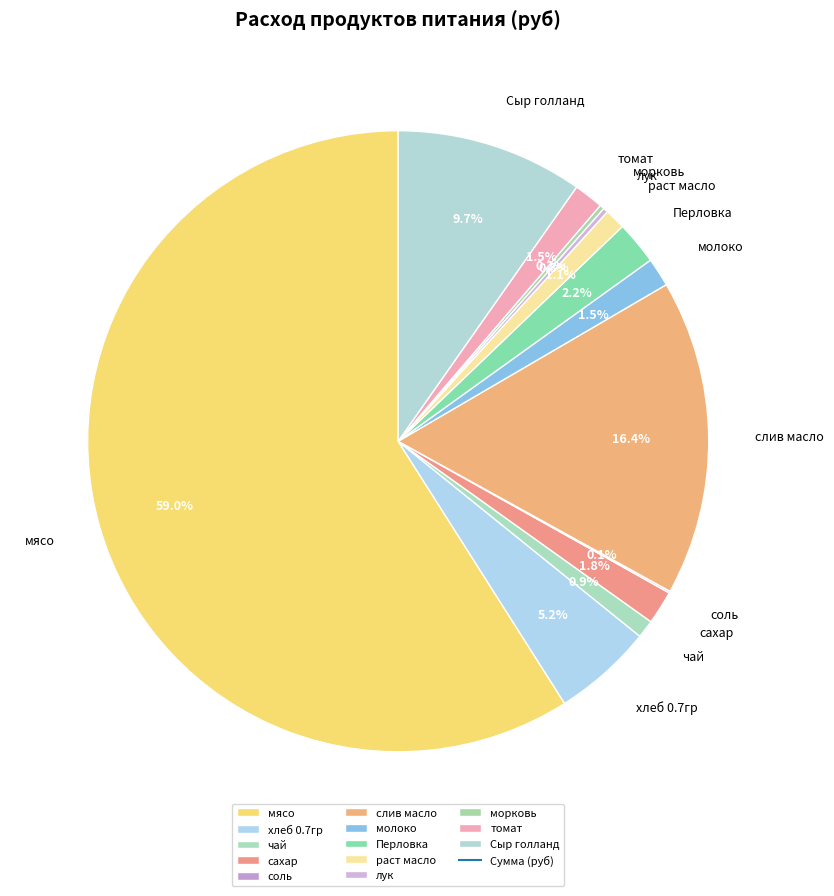

Which has a higher value, чай or Перловка?

Перловка